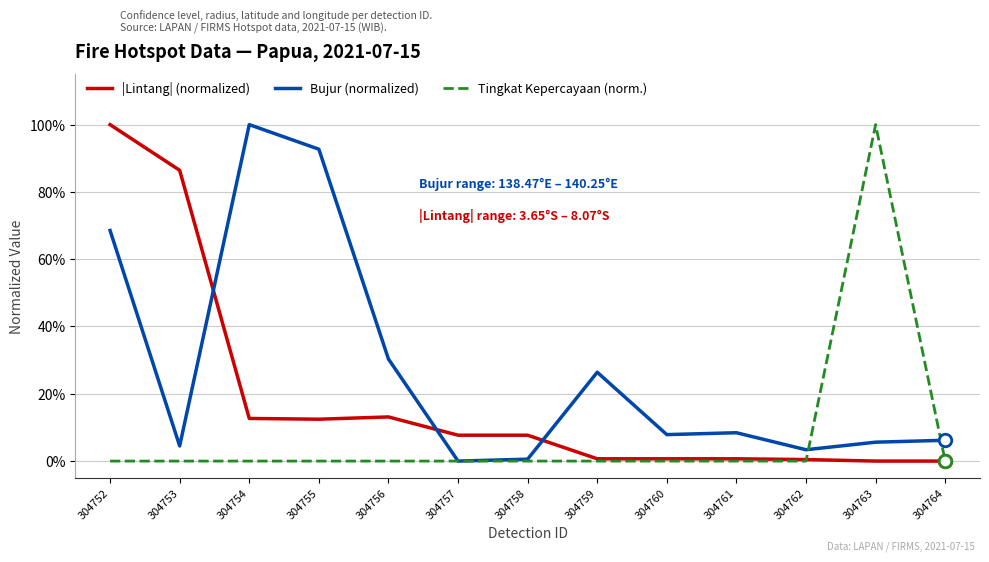

How many interior local peaks does the |Lintang| (normalized) series have?

1